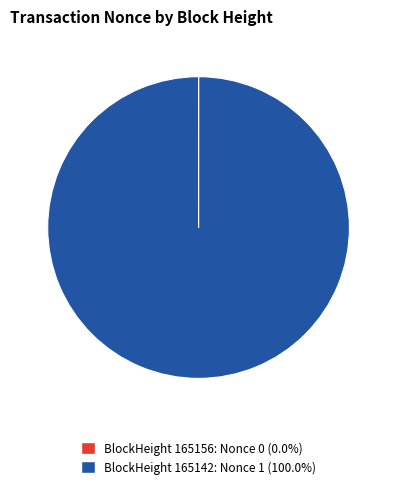

Does any single category account for the majority?

Yes